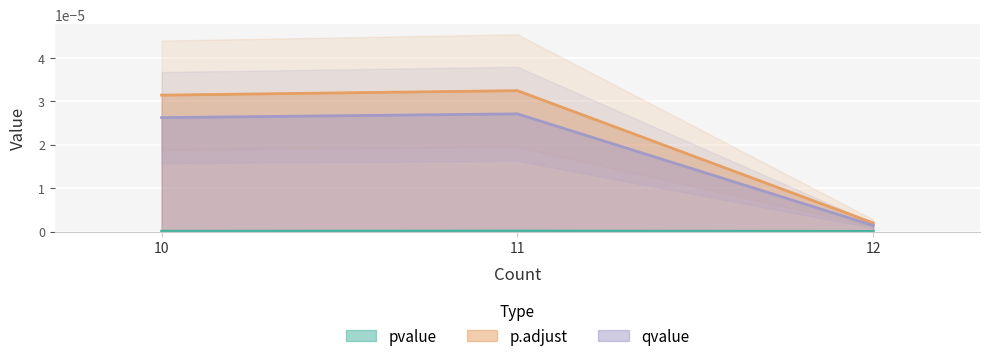

At which category is the sum across all series the highest?

11